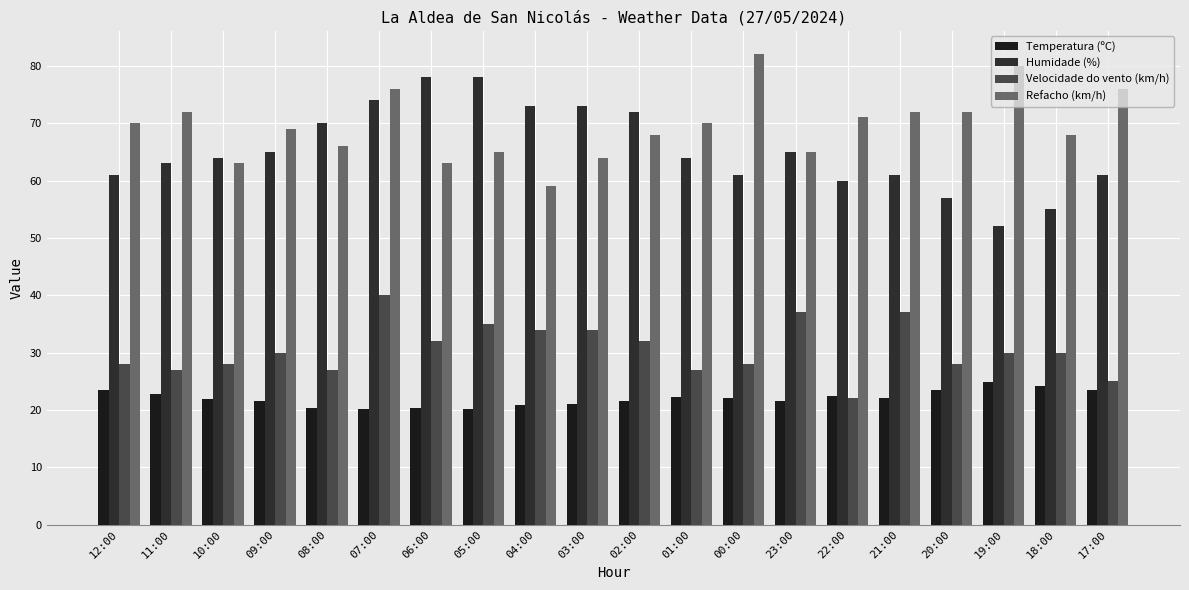

Read the Temperatura (ºC) value at 08:00.

20.3